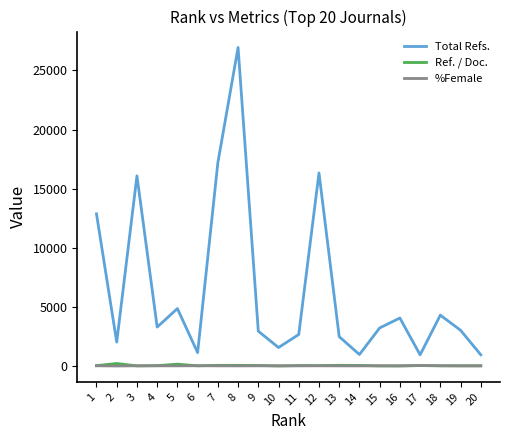

What is the sum of the Total Refs. values at 16 and 6?

5214.0